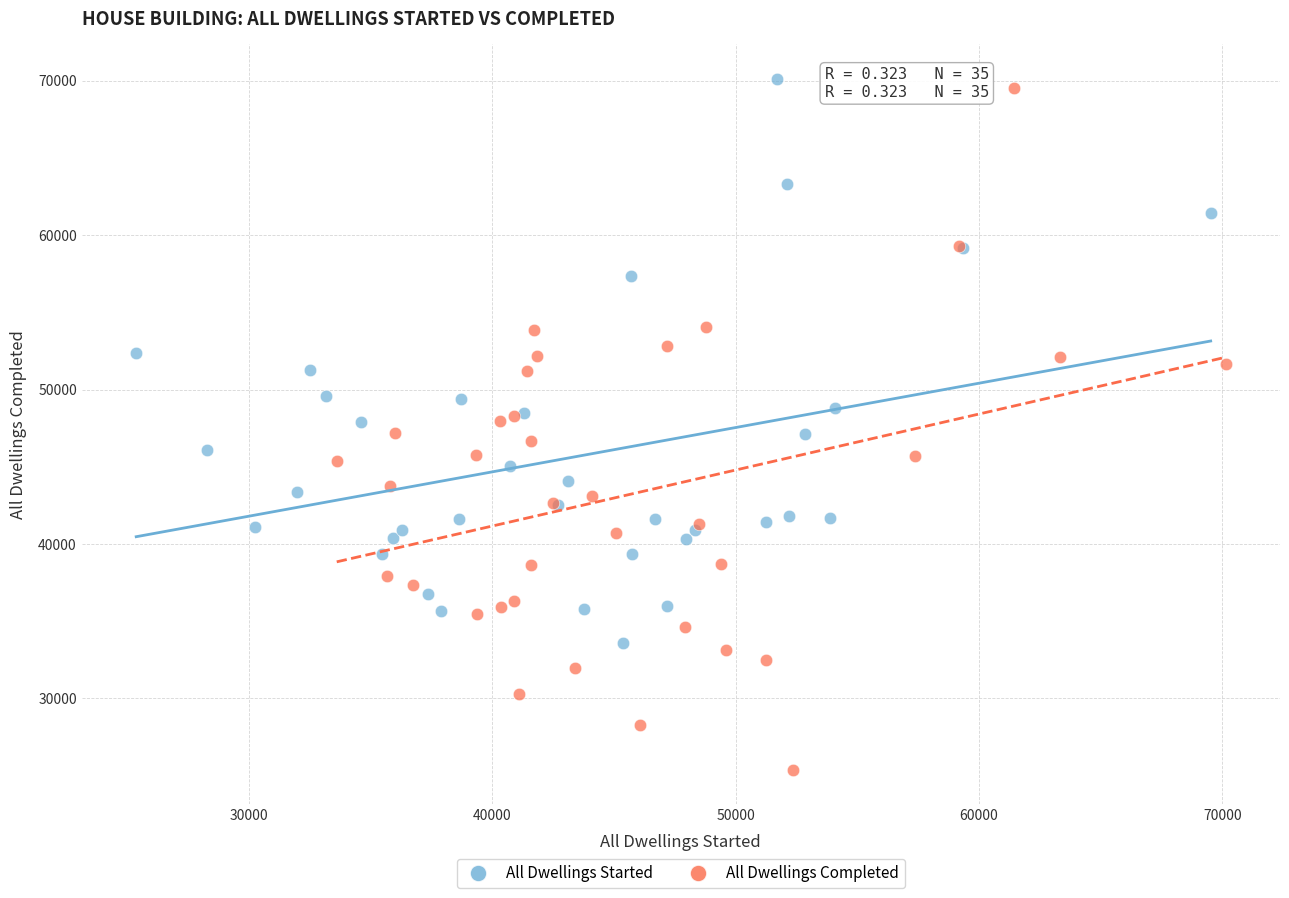

Which series contains the lowest Y value?

All Dwellings Completed